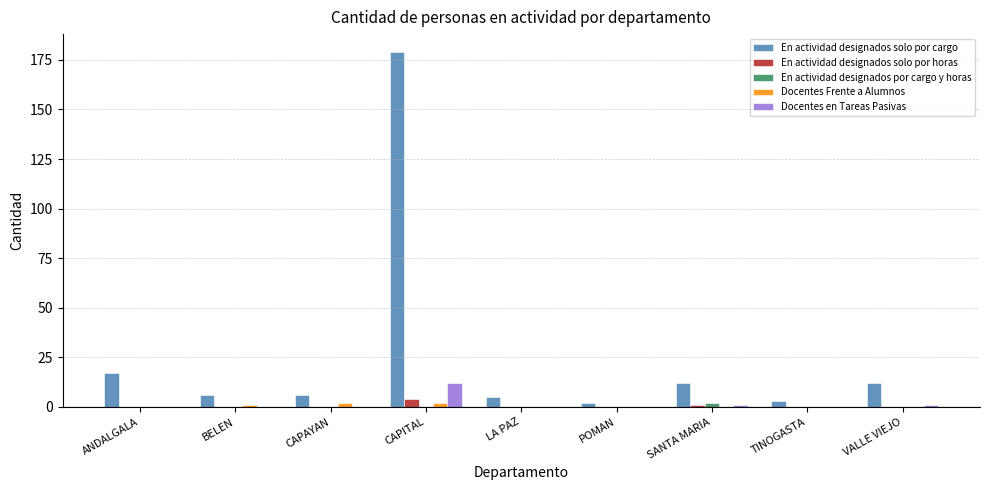

What are all the series names shown in the legend?

En actividad designados solo por cargo, En actividad designados solo por horas, En actividad designados por cargo y horas, Docentes Frente a Alumnos, Docentes en Tareas Pasivas